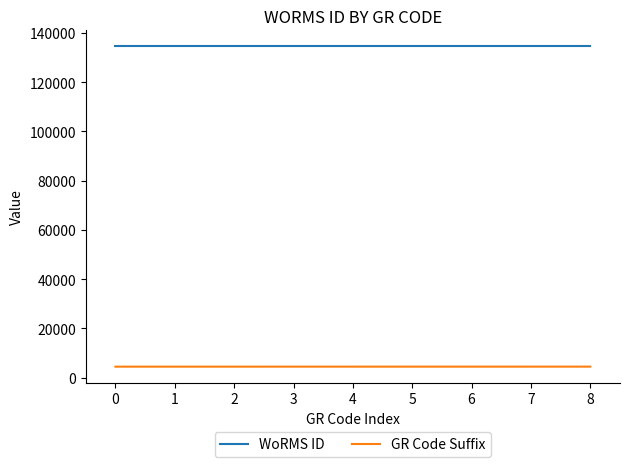

True or false: WoRMS ID and GR Code Suffix intersect in this chart.

False